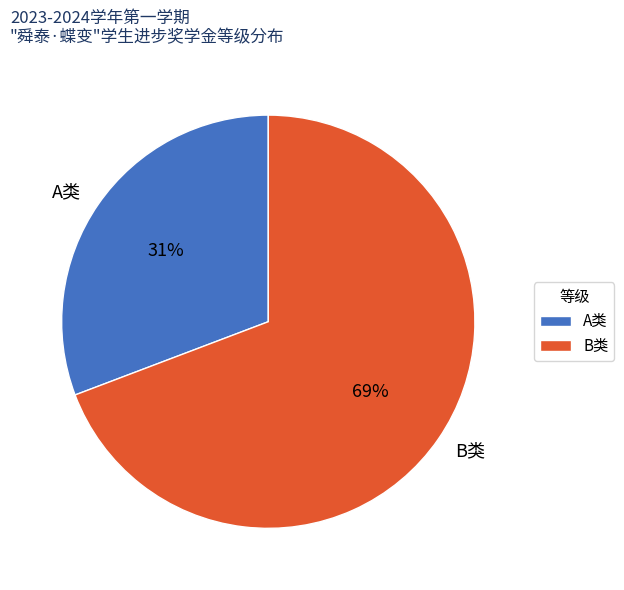

Which slice is the smallest?

A类